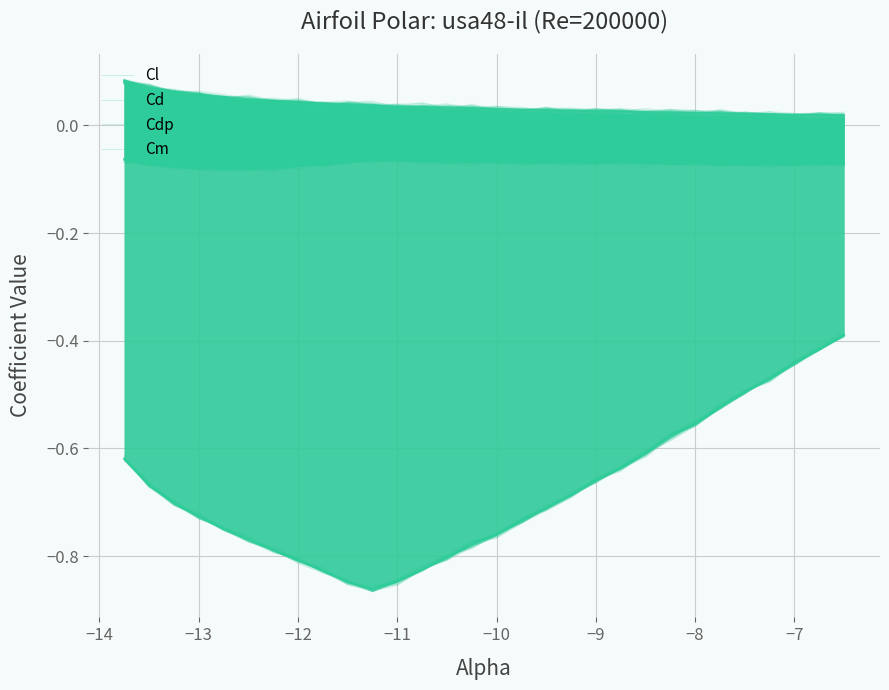

Read the Cm value at −13.

-0.1